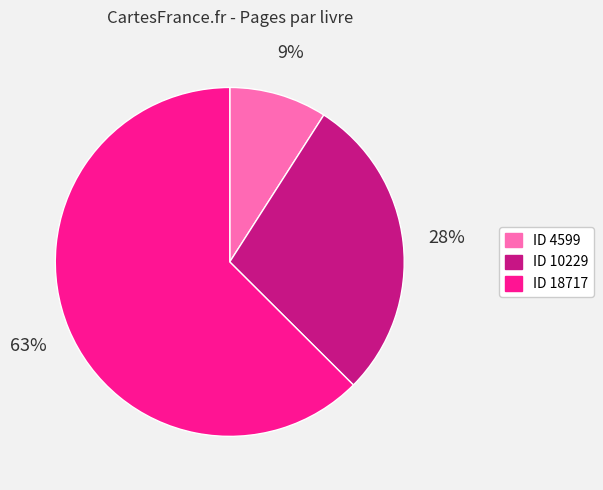

To the nearest percent, what is the average slice percentage?

33%